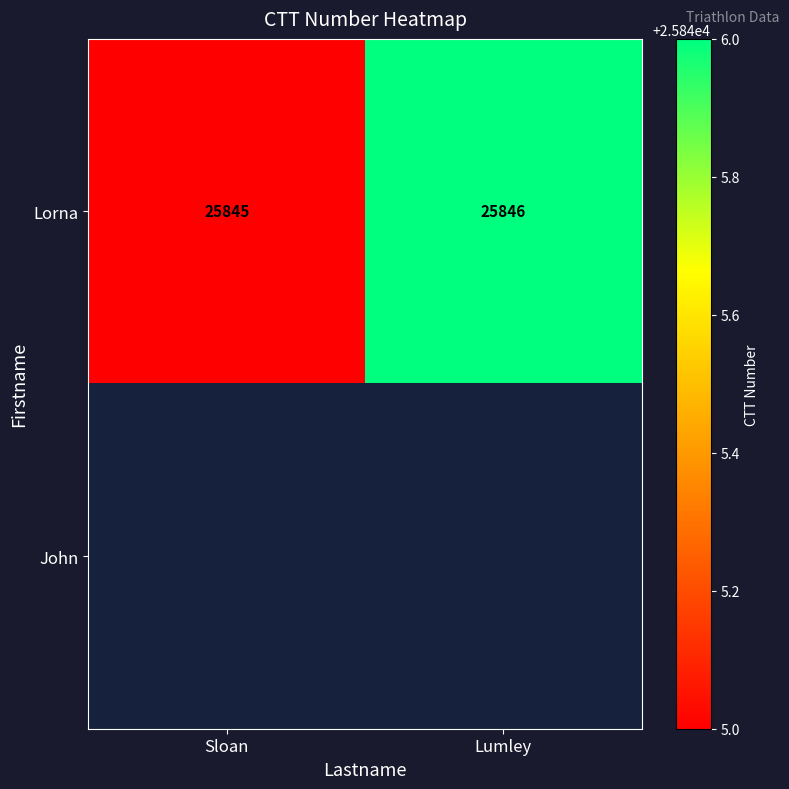

Is it true that Lorna equals 25845 at Sloan?

True